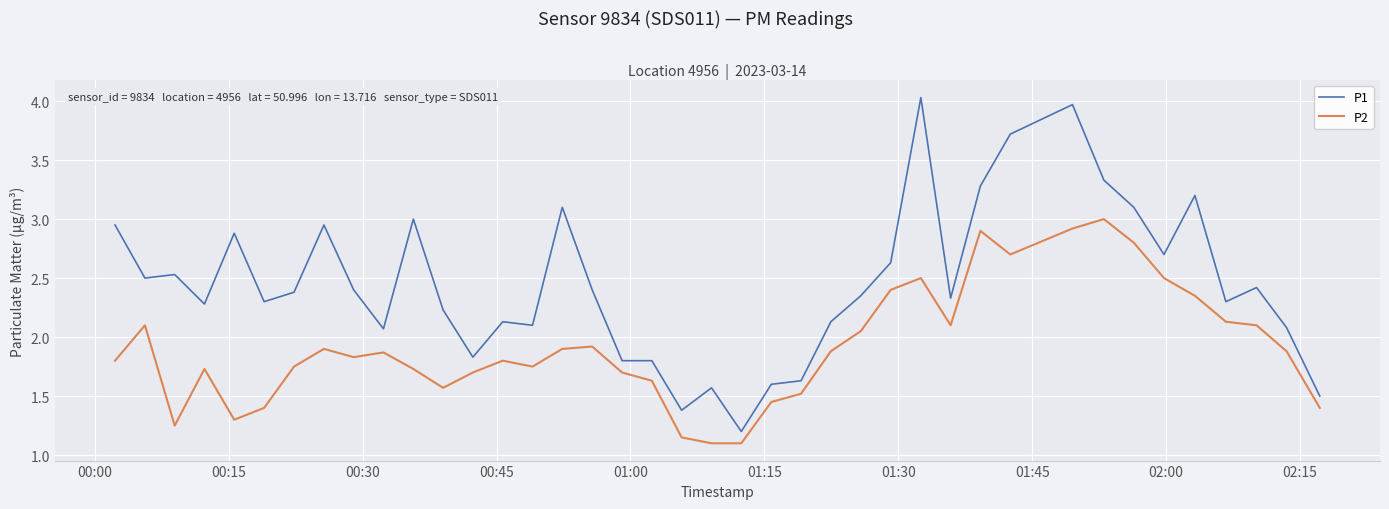

List the series in order of their peak value, lowest first.

P2, P1